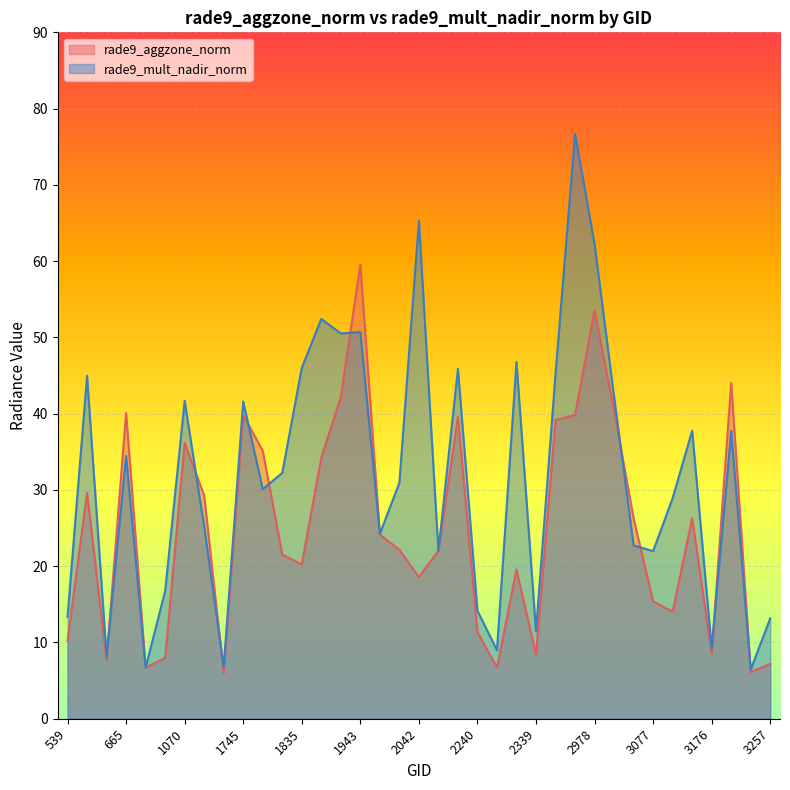

What is the sum of all rade9_aggzone_norm values?

919.6